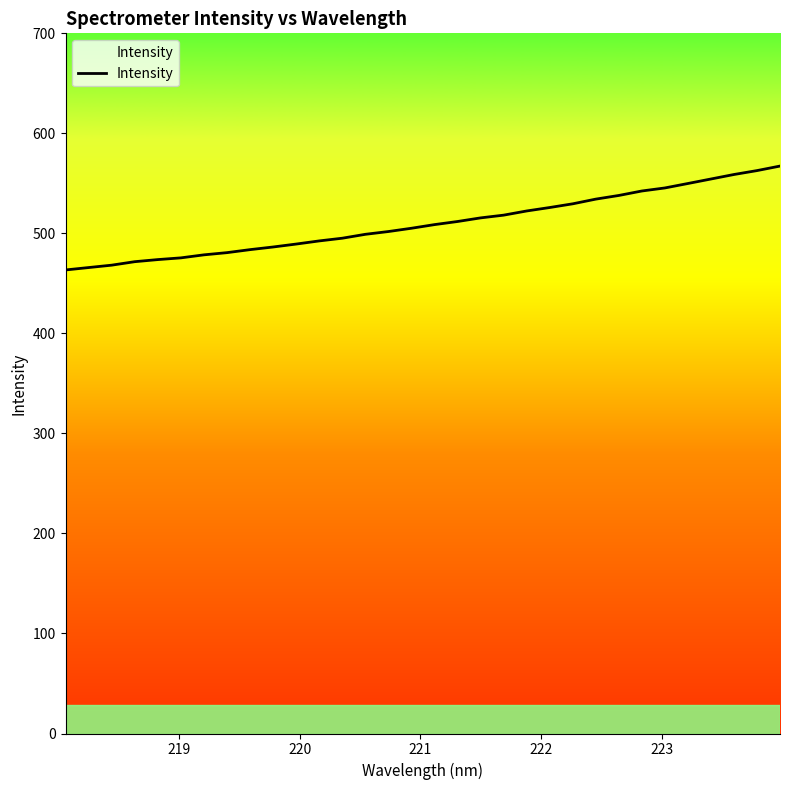

What is the difference between the maximum and minimum values?

103.9